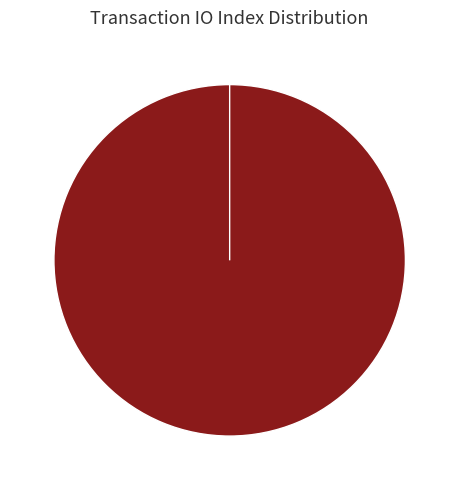

Which slice represents more than half of the pie?

Vote (io_index=1)